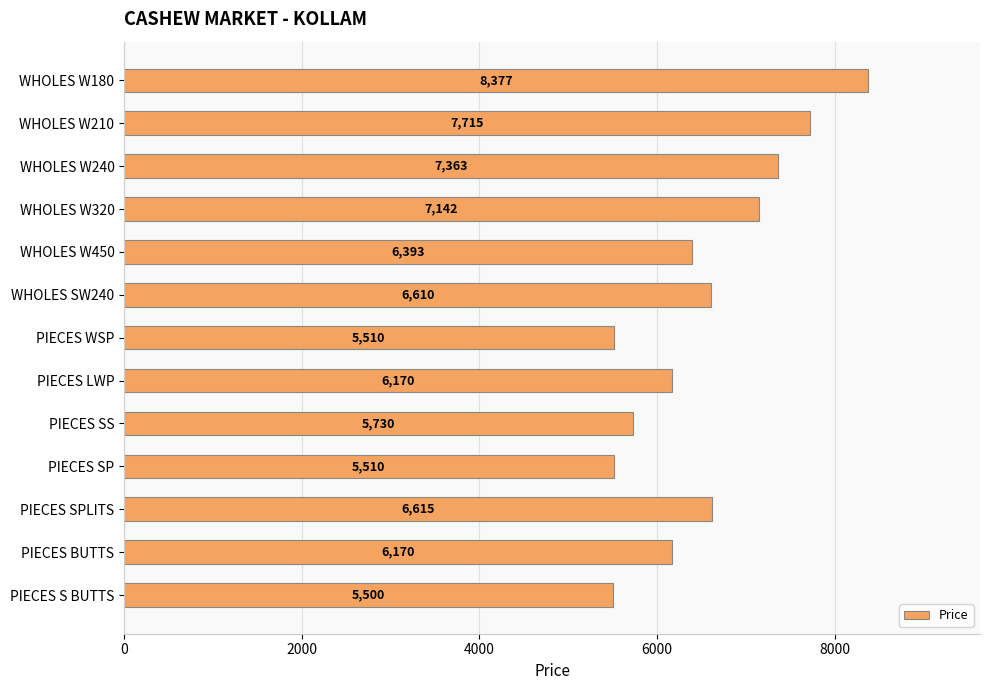

The value at PIECES LWP is 2668. True or false?

False